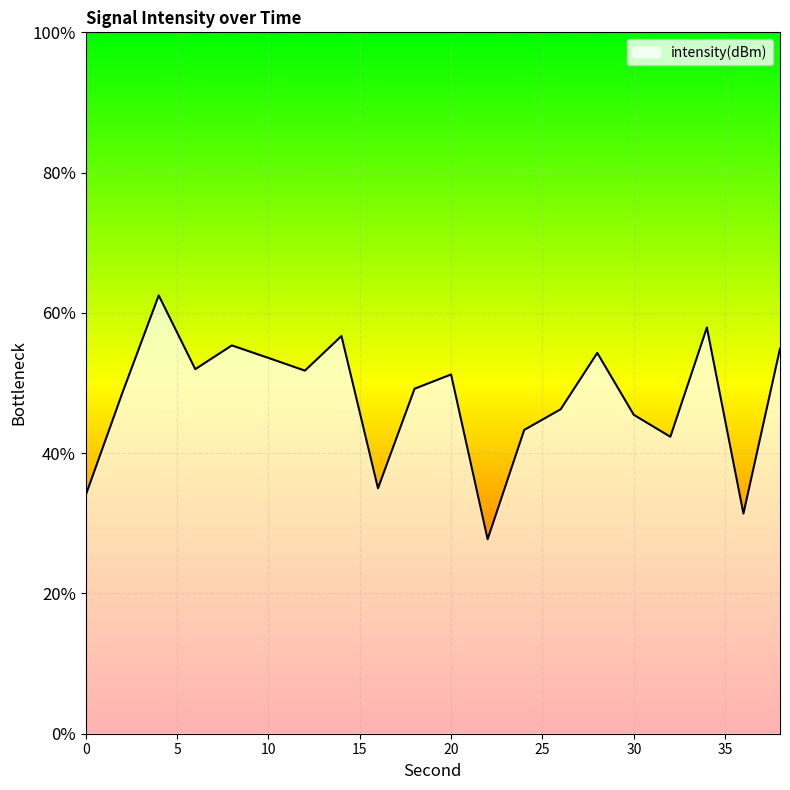

What is the value of the 13th point from the left?

-128.5